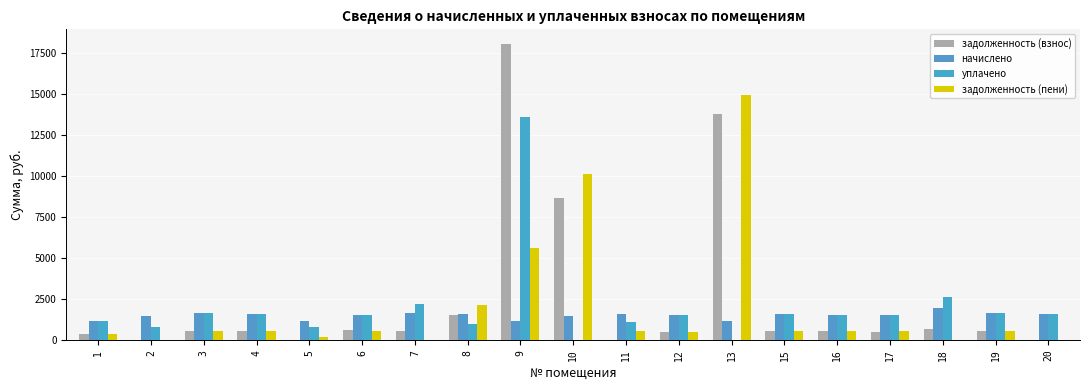

What is the sum of the задолженность (взнос) values at 20 and 7?

542.0